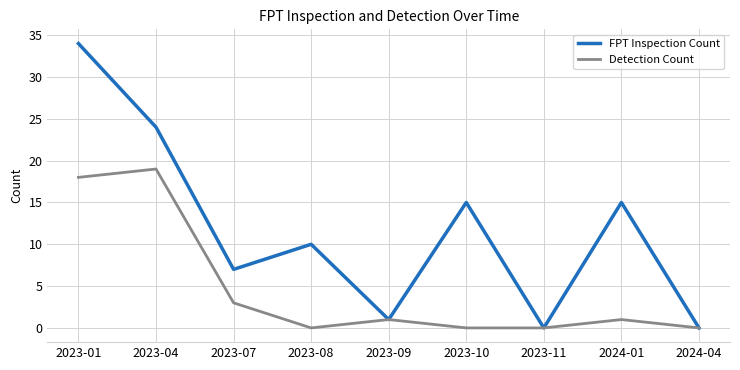

Rank the series by their maximum value, from lowest to highest.

Detection Count, FPT Inspection Count